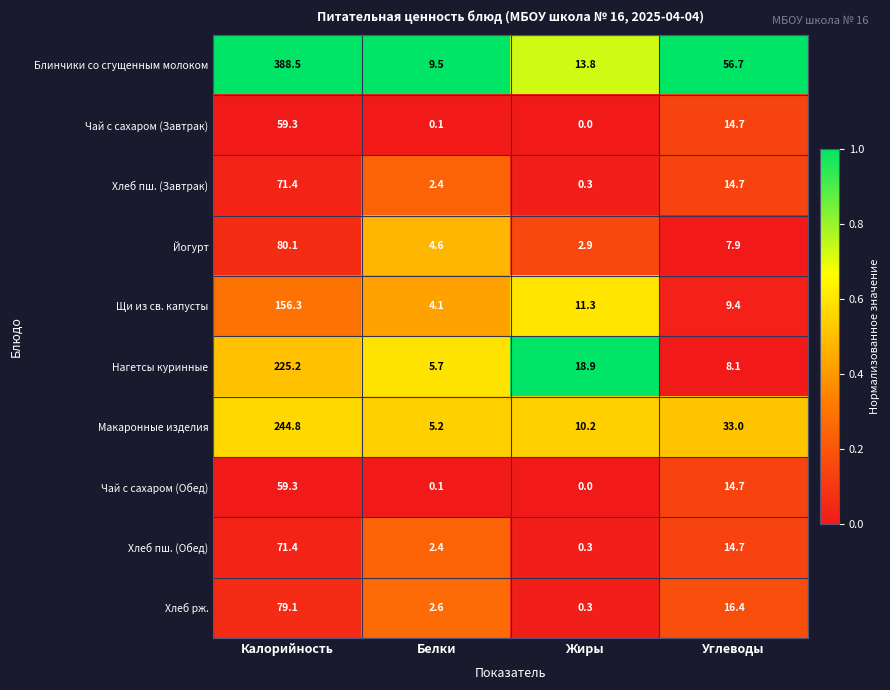

The Хлеб рж. series shows 0.3 at Жиры. True or false?

True